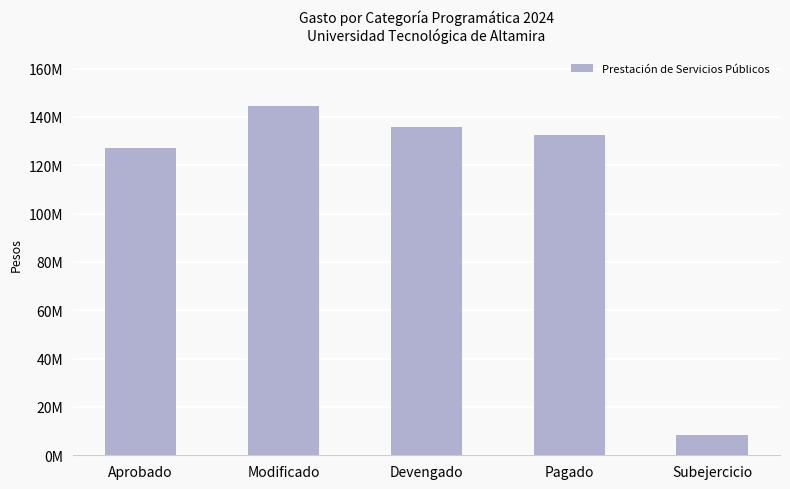

Reading left to right, transcribe all the data shown in this chart.

127202461	144488127	135997722	132561311	8490405